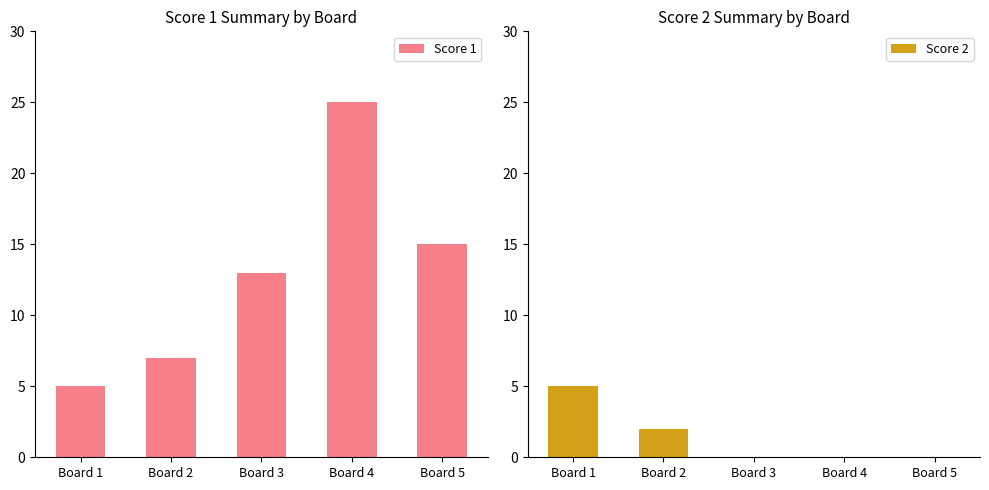

At which category is the sum across all series the highest?

Board 4